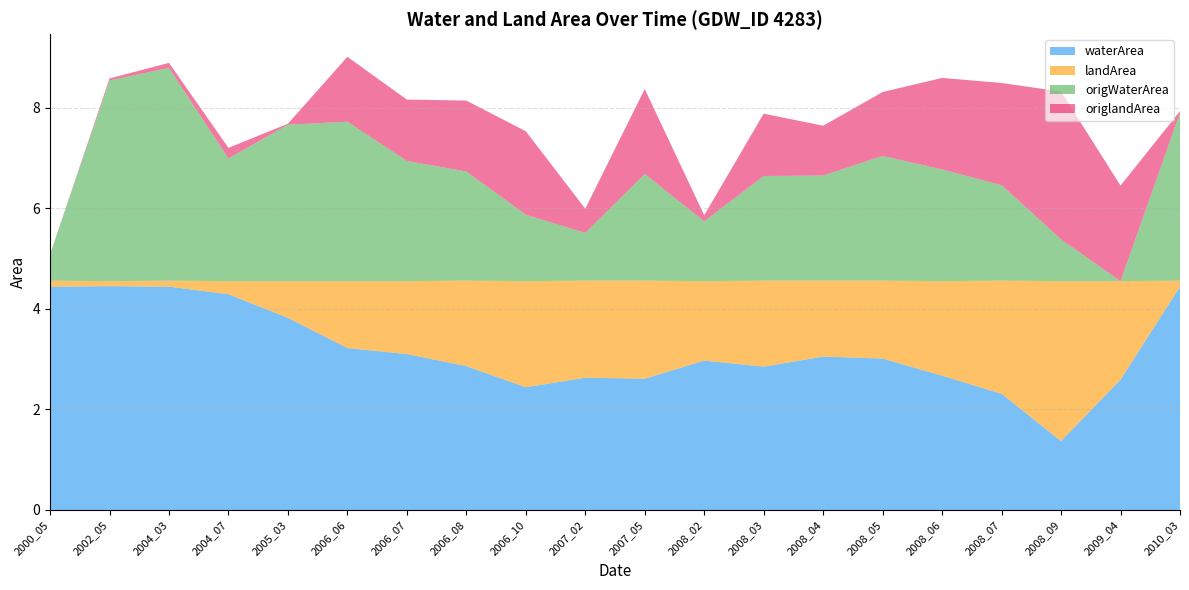

Reading right to left, extract all data points from this chart.

waterArea: 4.4	2.6	1.4	2.3	2.7	3.0	3.0	2.9	3.0	2.6	2.6	2.4	2.9	3.1	3.2	3.8	4.3	4.4	4.5	4.4
landArea: 0.1	2.0	3.2	2.2	1.9	1.6	1.5	1.7	1.6	1.9	1.9	2.1	1.7	1.4	1.3	0.7	0.3	0.1	0.1	0.1
origWaterArea: 3.3	0.0	0.8	1.9	2.2	2.5	2.1	2.1	1.2	2.1	0.9	1.3	2.2	2.4	3.2	3.1	2.4	4.2	4.0	0.5
origlandArea: 0.0	1.9	2.9	2.0	1.8	1.3	1.0	1.2	0.1	1.7	0.5	1.7	1.4	1.2	1.3	0.0	0.2	0.1	0.0	0.0